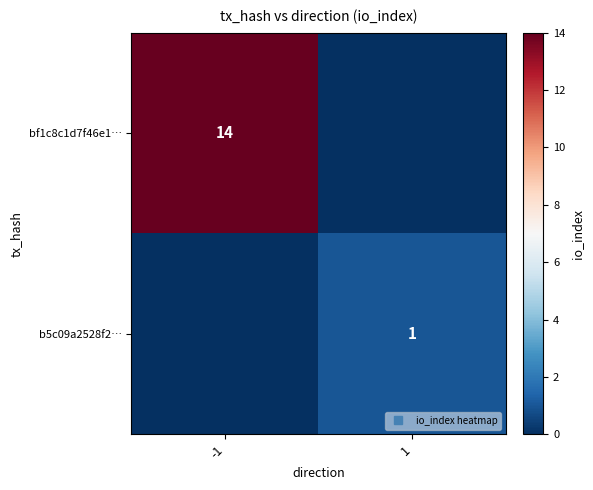

What is the sum of the b5c09a2528f2… values at -1 and 1?

1